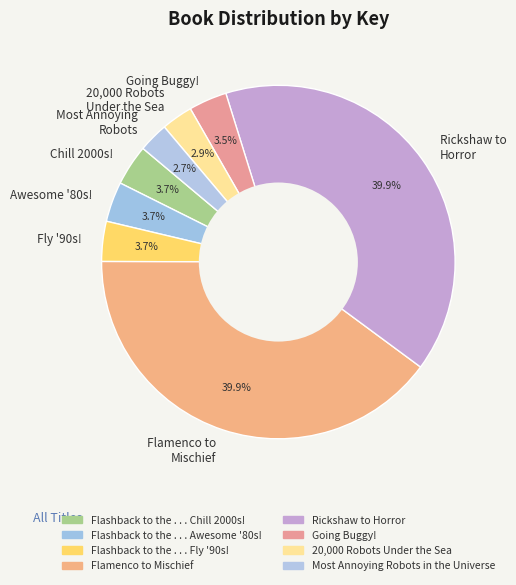

What is the ratio of the value at Chill 2000s! to the value at Most Annoying Robots?

1.4